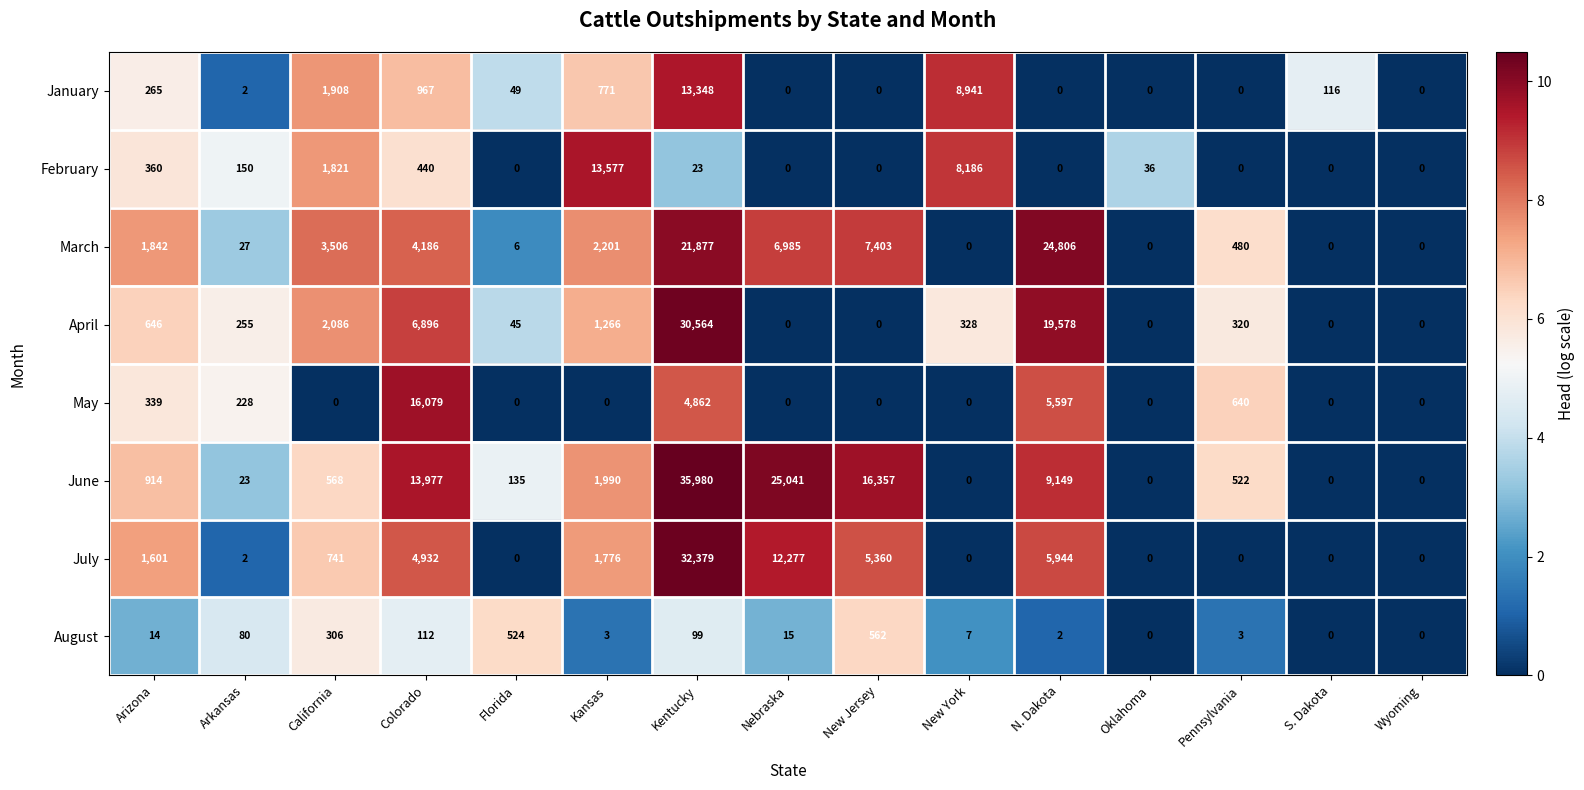

At which category does the chart reach its peak across all series?

Kentucky